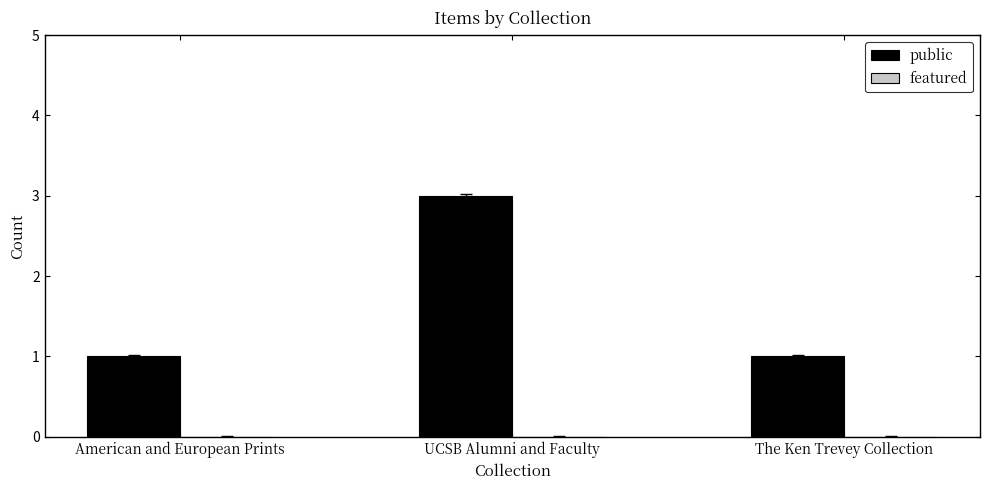

What position from the right is American and European Prints?

3